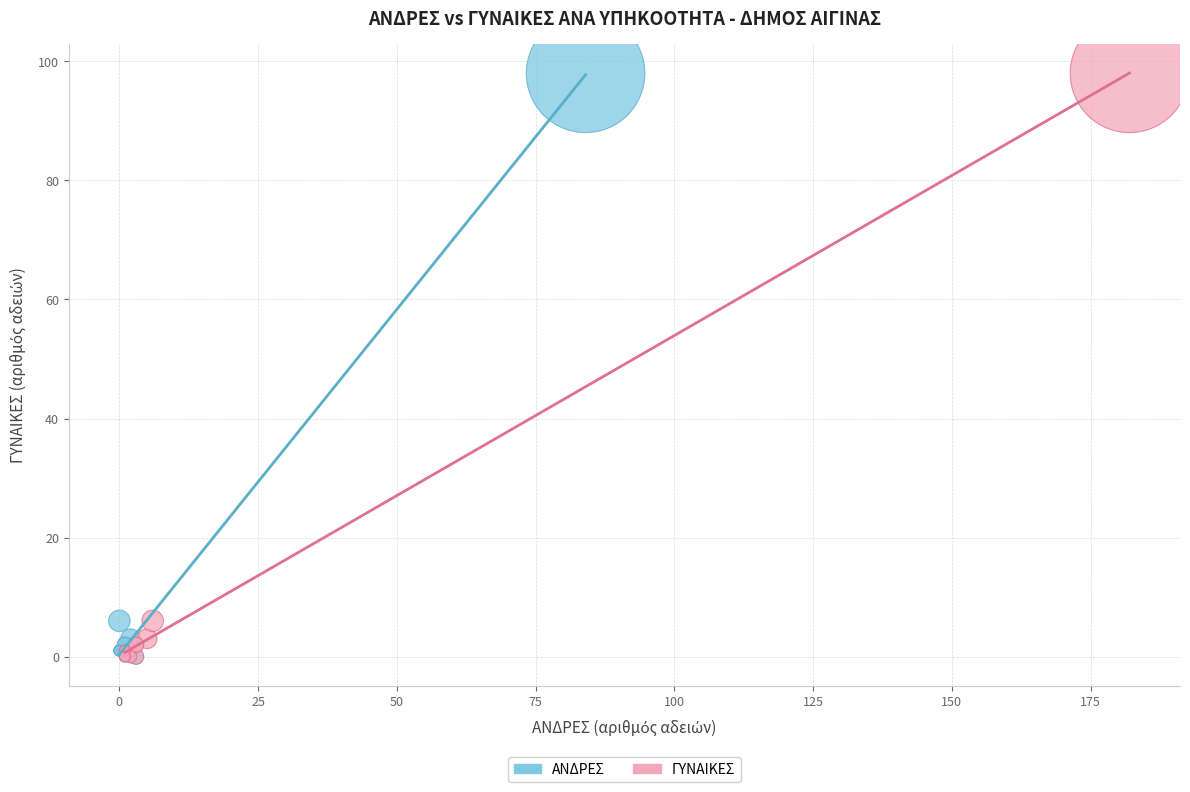

What are all the series names shown in the legend?

ΑΝΔΡΕΣ, ΓΥΝΑΙΚΕΣ